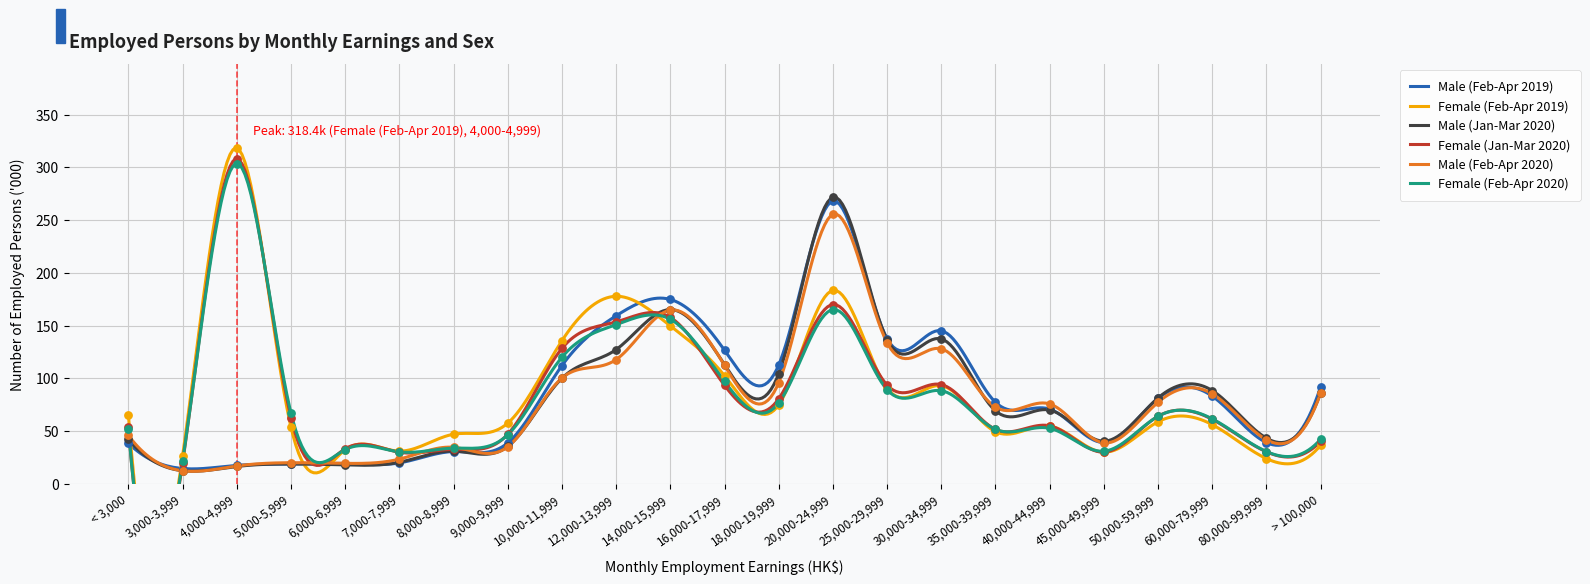

Which series reaches the maximum Y coordinate?

Female (Feb-Apr 2019)